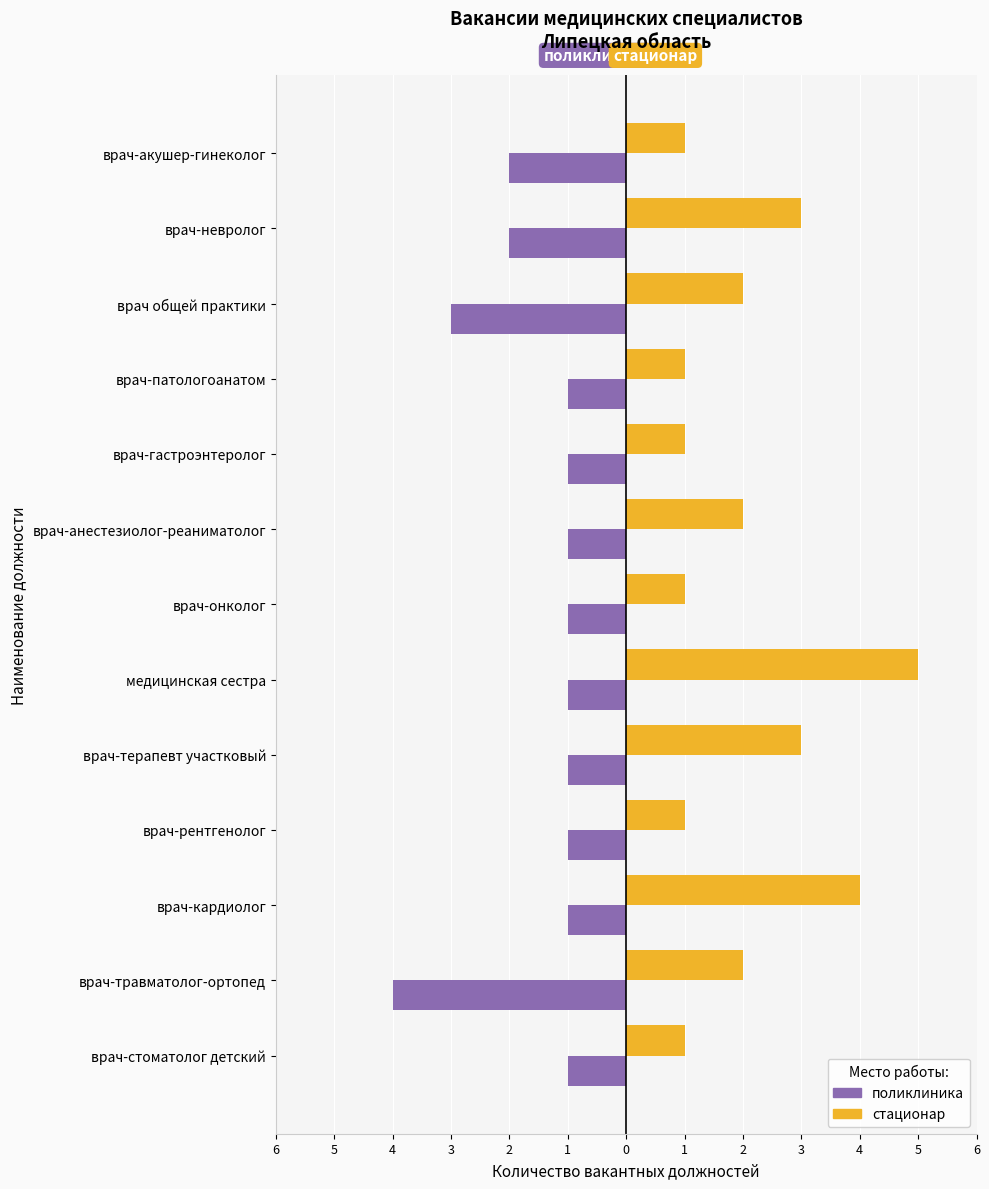

What are all the series names shown in the legend?

поликлиника, стационар